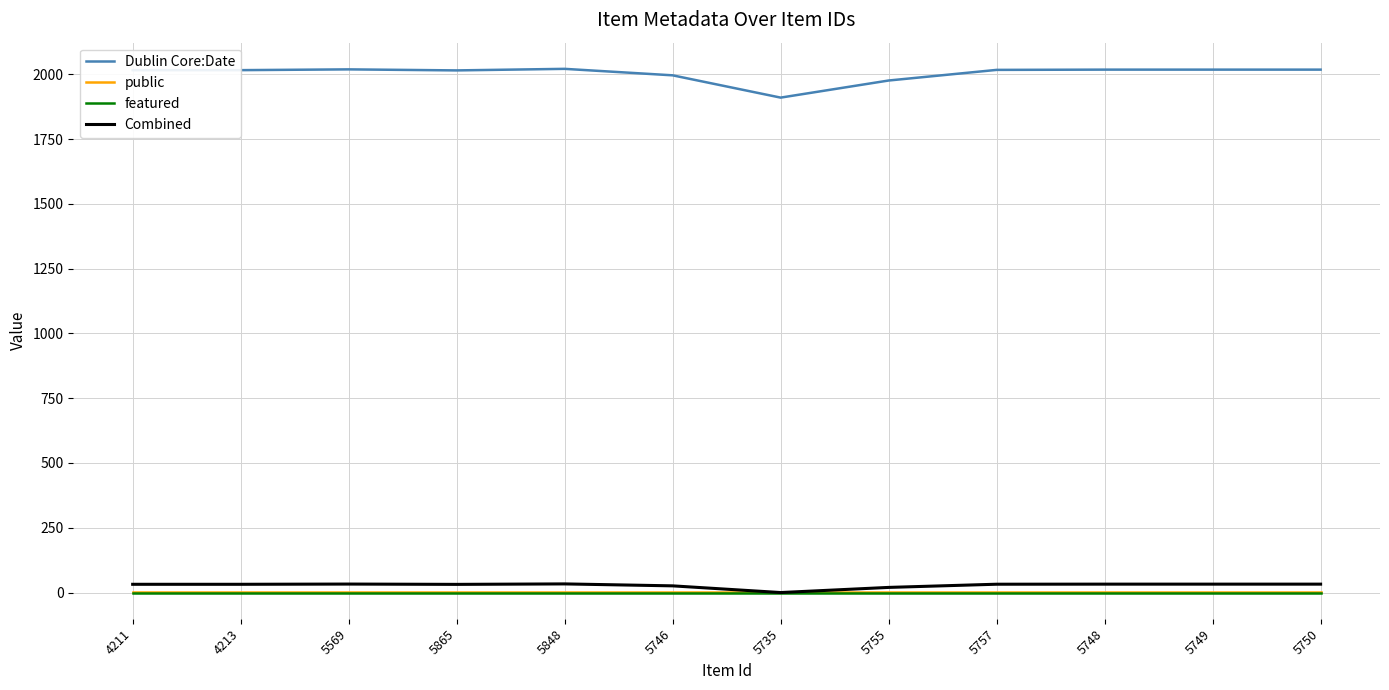

Is it true that featured equals 0.0 at 5750?

True